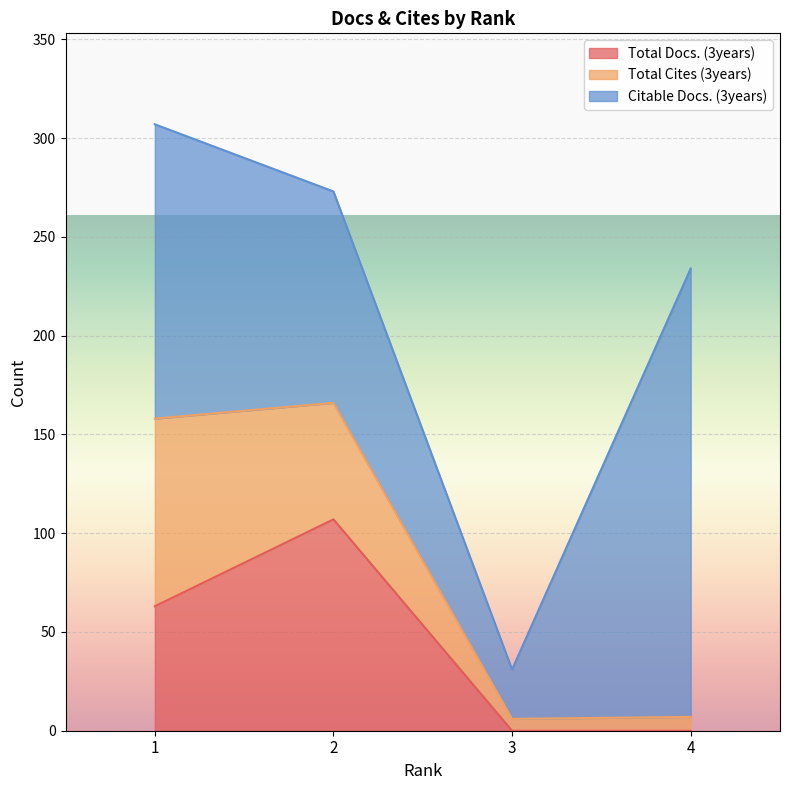

Does the chart display data point markers on the line(s)?

No